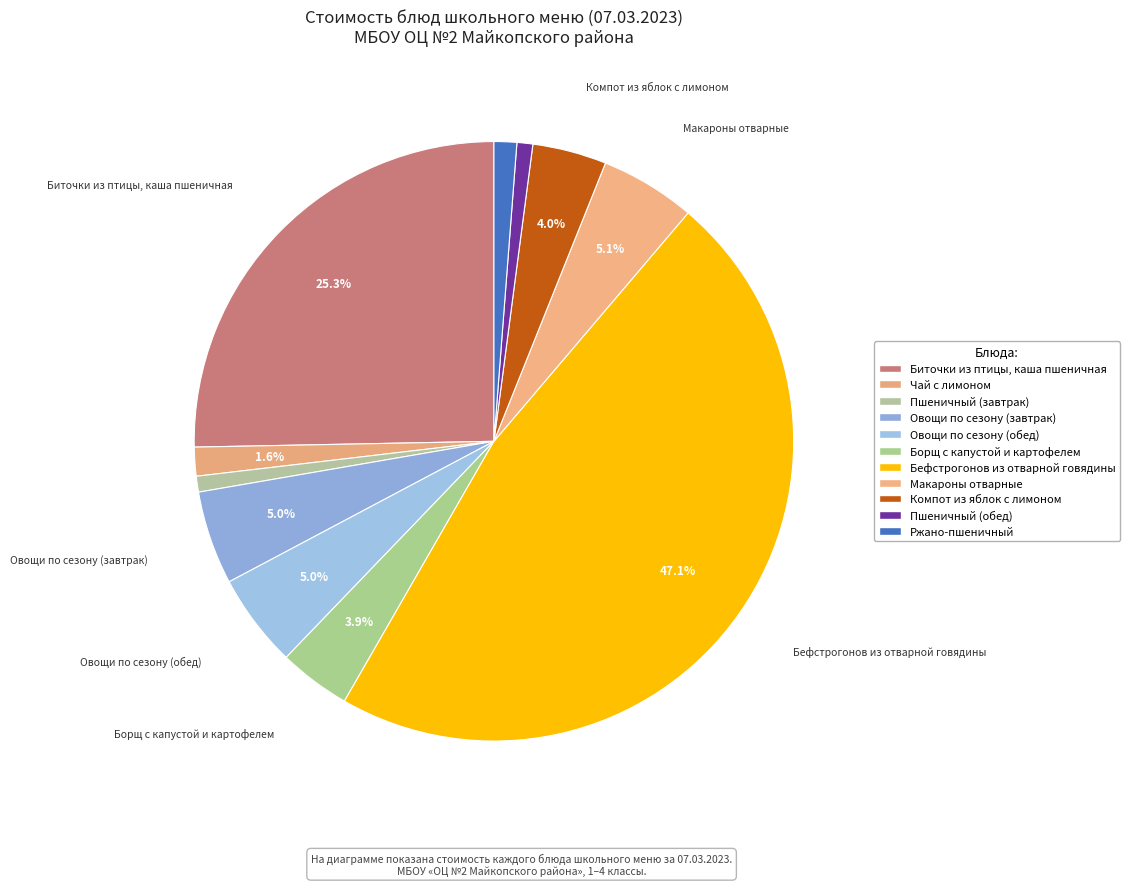

How many segments does this pie chart have?

11